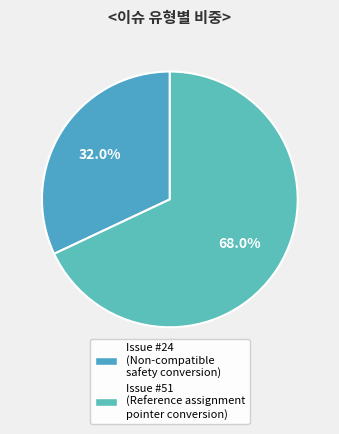

How many slices are in this pie chart?

2